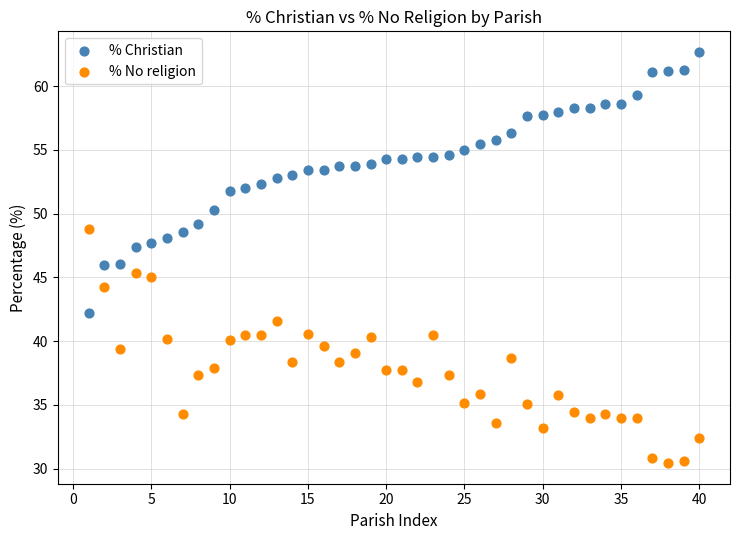

Which series reaches the maximum Y coordinate?

% Christian